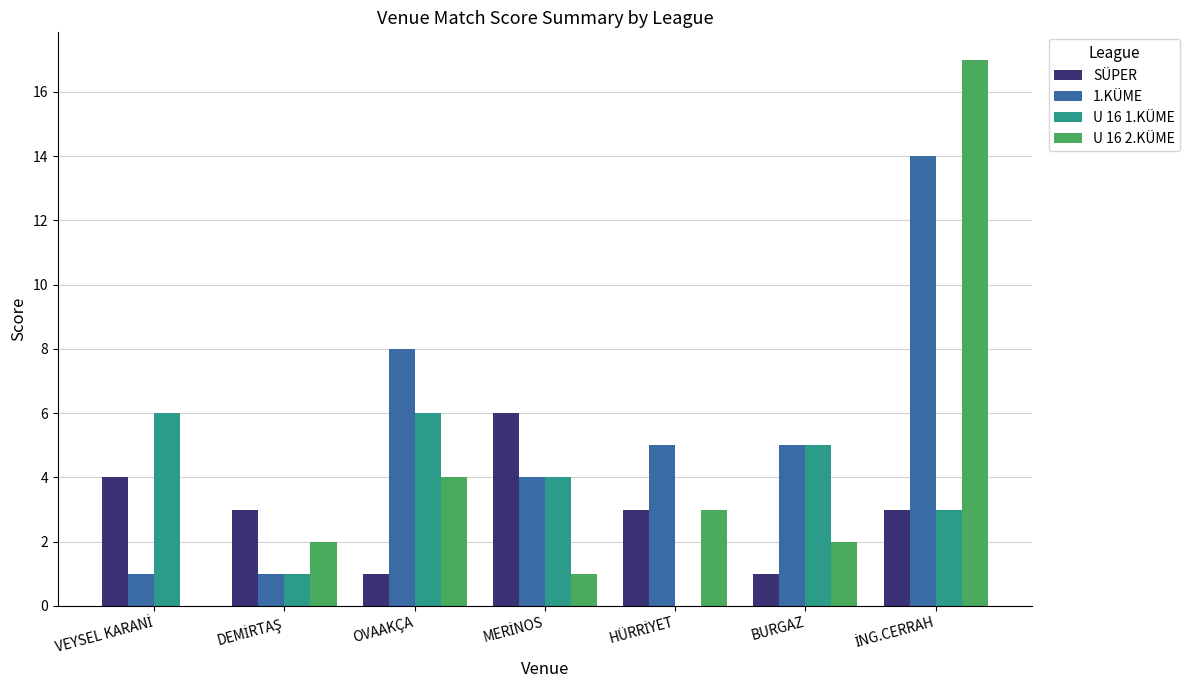

Count the number of data series in this chart.

4